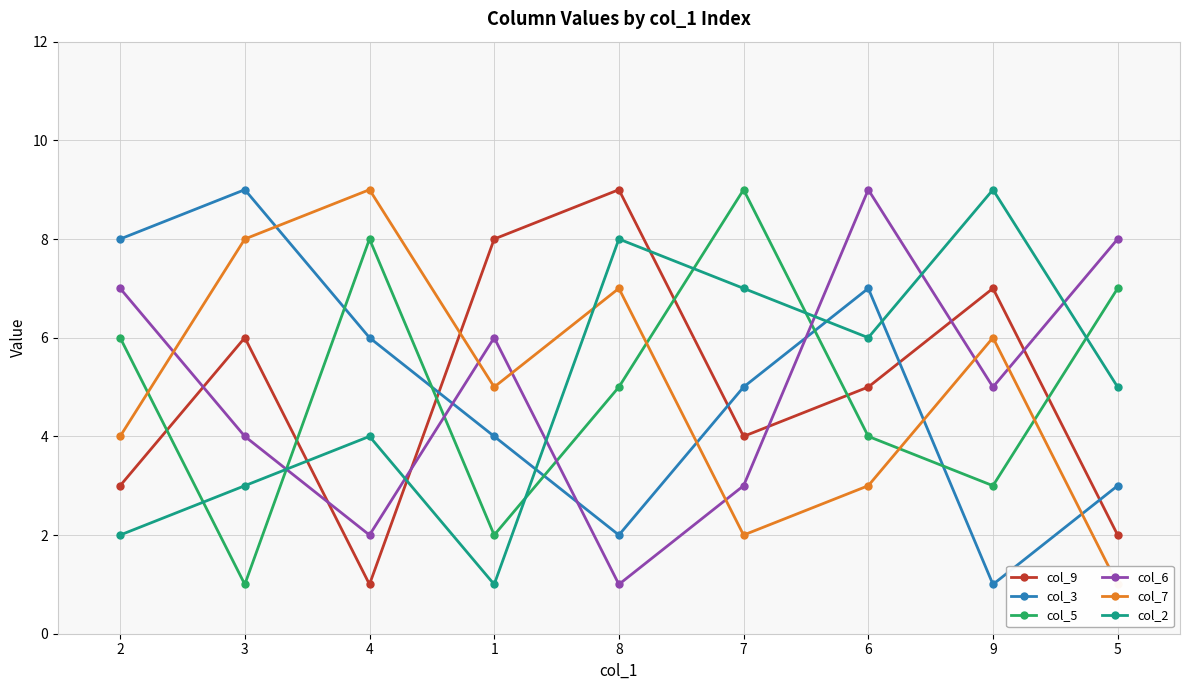

In col_9, how many points are lower than both neighbors (excluding endpoints)?

2